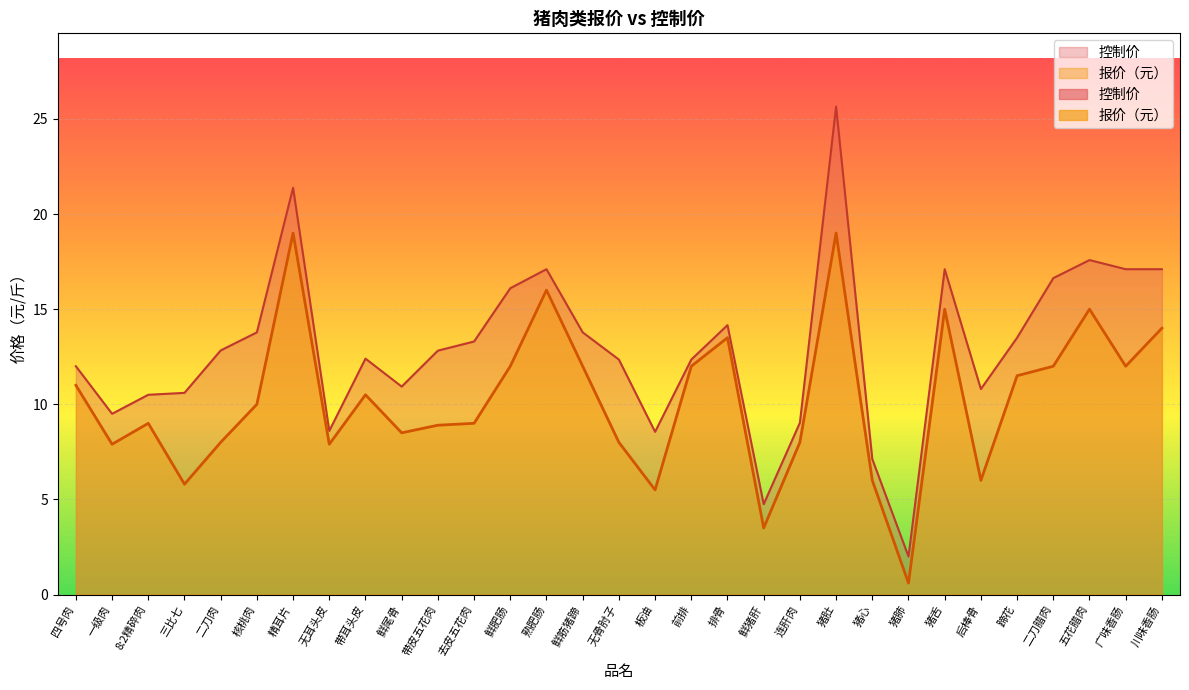

True or false: 报价（元） and 控制价 cross at least once.

False